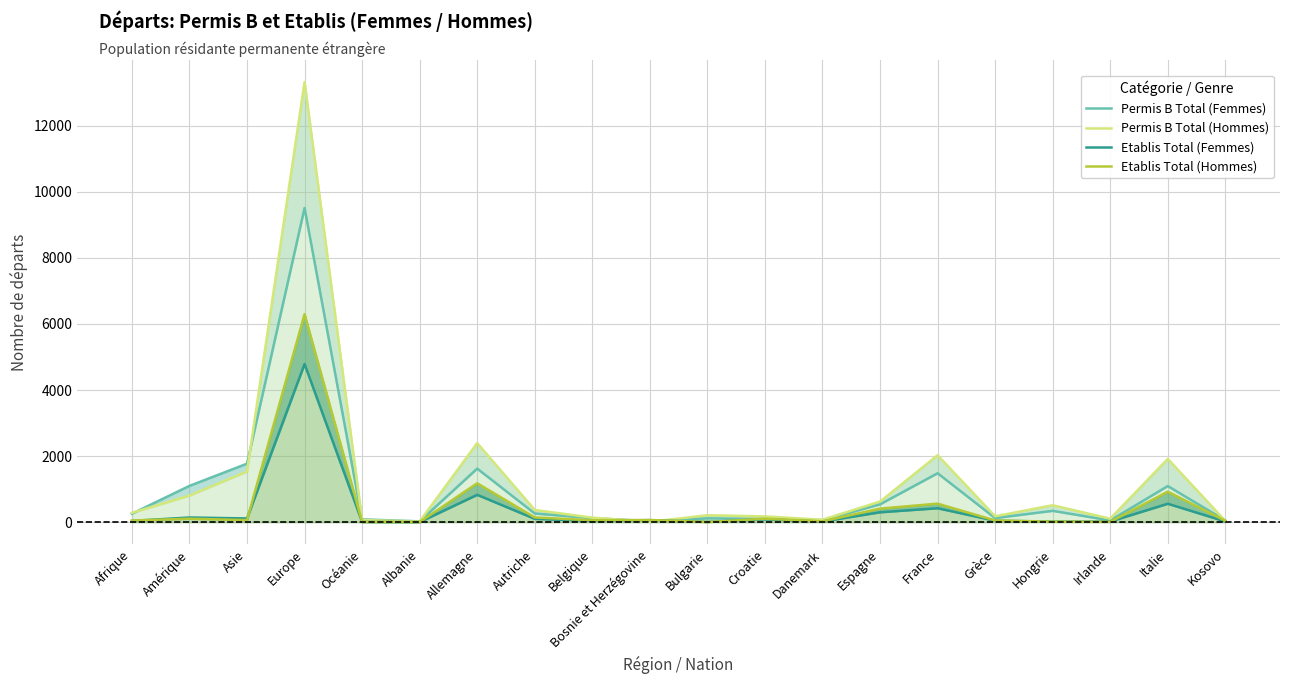

What is the spread (max minus min) of values at Danemark?

55